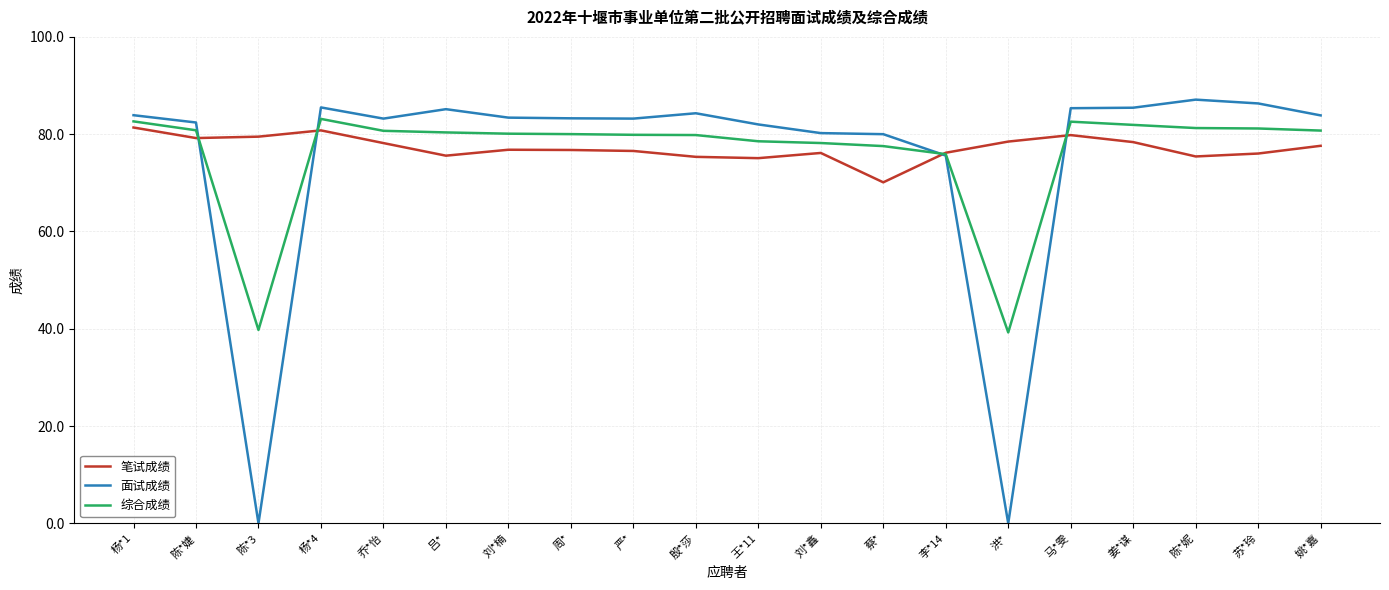

What is the total value across all series at 姜*谋?

245.7